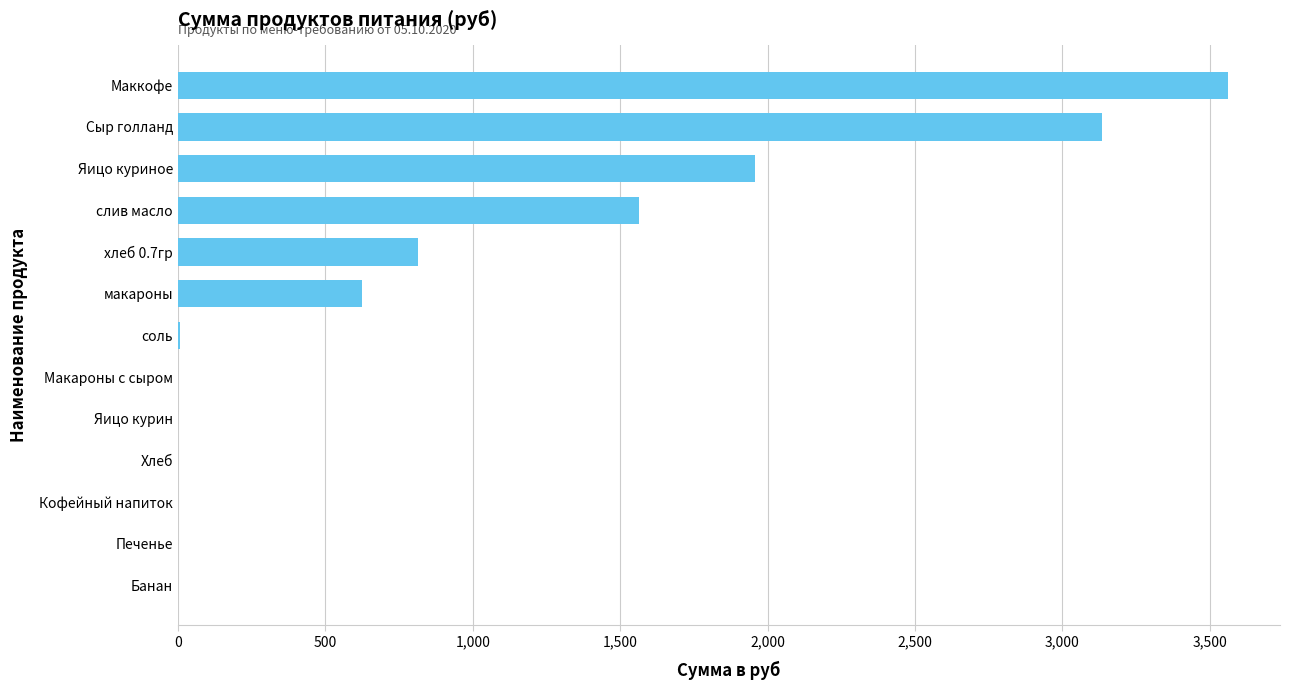

Are the bars grouped side by side (vs. stacked)?

No